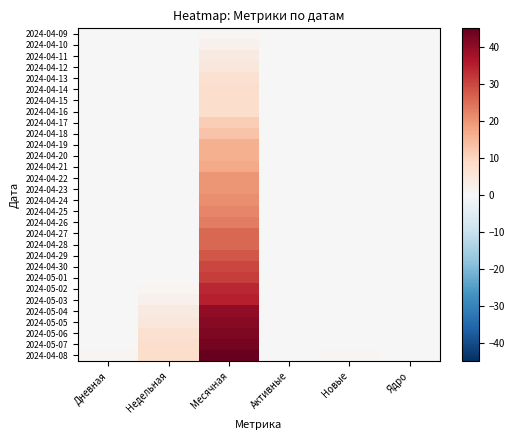

Reading left to right, list all the values displayed in this chart.

2024-04-09: Дневная=0	Недельная=0	Месячная=1	Активные=0	Новые=0	Ядро=0
2024-04-10: Дневная=0	Недельная=0	Месячная=2	Активные=0	Новые=0	Ядро=0
2024-04-11: Дневная=0	Недельная=0	Месячная=4	Активные=0	Новые=0	Ядро=0
2024-04-12: Дневная=0	Недельная=0	Месячная=5	Активные=0	Новые=0	Ядро=0
2024-04-13: Дневная=0	Недельная=0	Месячная=7	Активные=0	Новые=0	Ядро=0
2024-04-14: Дневная=0	Недельная=0	Месячная=8	Активные=0	Новые=0	Ядро=0
2024-04-15: Дневная=0	Недельная=0	Месячная=8	Активные=0	Новые=0	Ядро=0
2024-04-16: Дневная=0	Недельная=0	Месячная=8	Активные=0	Новые=0	Ядро=0
2024-04-17: Дневная=0	Недельная=0	Месячная=11	Активные=0	Новые=0	Ядро=0
2024-04-18: Дневная=0	Недельная=0	Месячная=13	Активные=0	Новые=0	Ядро=0
2024-04-19: Дневная=0	Недельная=0	Месячная=16	Активные=0	Новые=0	Ядро=0
2024-04-20: Дневная=0	Недельная=0	Месячная=16	Активные=0	Новые=0	Ядро=0
2024-04-21: Дневная=0	Недельная=0	Месячная=17	Активные=0	Новые=0	Ядро=0
2024-04-22: Дневная=0	Недельная=0	Месячная=20	Активные=0	Новые=0	Ядро=0
2024-04-23: Дневная=0	Недельная=0	Месячная=20	Активные=0	Новые=0	Ядро=0
2024-04-24: Дневная=0	Недельная=0	Месячная=21	Активные=0	Новые=0	Ядро=0
2024-04-25: Дневная=0	Недельная=0	Месячная=22	Активные=0	Новые=0	Ядро=0
2024-04-26: Дневная=0	Недельная=0	Месячная=23	Активные=0	Новые=0	Ядро=0
2024-04-27: Дневная=0	Недельная=0	Месячная=26	Активные=0	Новые=0	Ядро=0
2024-04-28: Дневная=0	Недельная=0	Месячная=26	Активные=0	Новые=0	Ядро=0
2024-04-29: Дневная=0	Недельная=0	Месячная=28	Активные=0	Новые=0	Ядро=0
2024-04-30: Дневная=0	Недельная=0	Месячная=30	Активные=0	Новые=0	Ядро=0
2024-05-01: Дневная=0	Недельная=0	Месячная=31	Активные=0	Новые=0	Ядро=0
2024-05-02: Дневная=0	Недельная=1	Месячная=34	Активные=0	Новые=0	Ядро=0
2024-05-03: Дневная=0	Недельная=2	Месячная=35	Активные=0	Новые=0	Ядро=0
2024-05-04: Дневная=0	Недельная=4	Месячная=40	Активные=0	Новые=0	Ядро=0
2024-05-05: Дневная=0	Недельная=5	Месячная=41	Активные=0	Новые=0	Ядро=0
2024-05-06: Дневная=0	Недельная=7	Месячная=42	Активные=0	Новые=0	Ядро=0
2024-05-07: Дневная=0	Недельная=8	Месячная=43	Активные=0	Новые=0	Ядро=0
2024-04-08: Дневная=1	Недельная=8	Месячная=45	Активные=0	Новые=1	Ядро=0